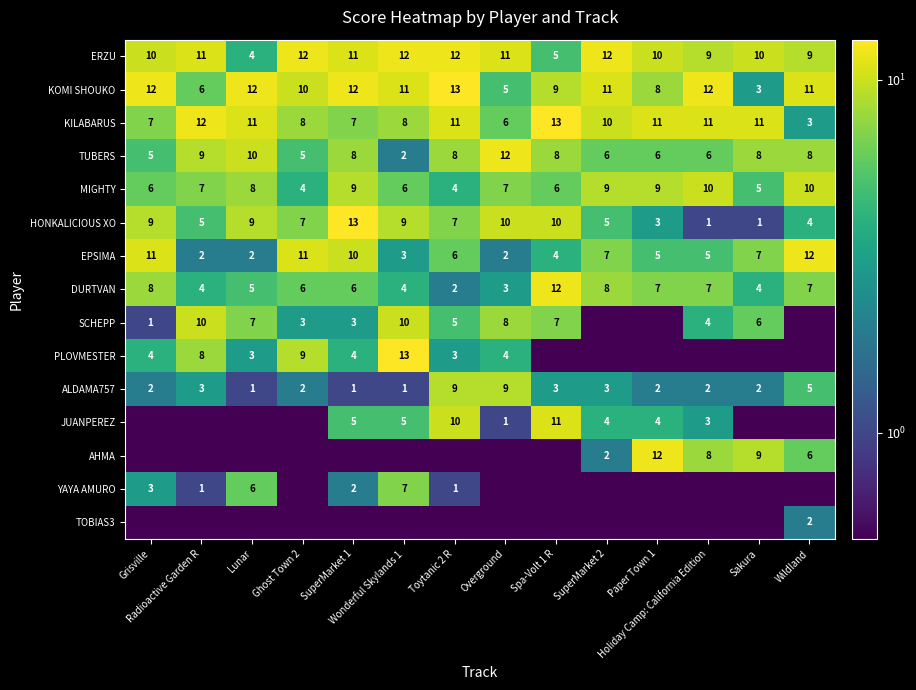

What is the difference between the maximum and minimum values in the ERZU series?

8.0